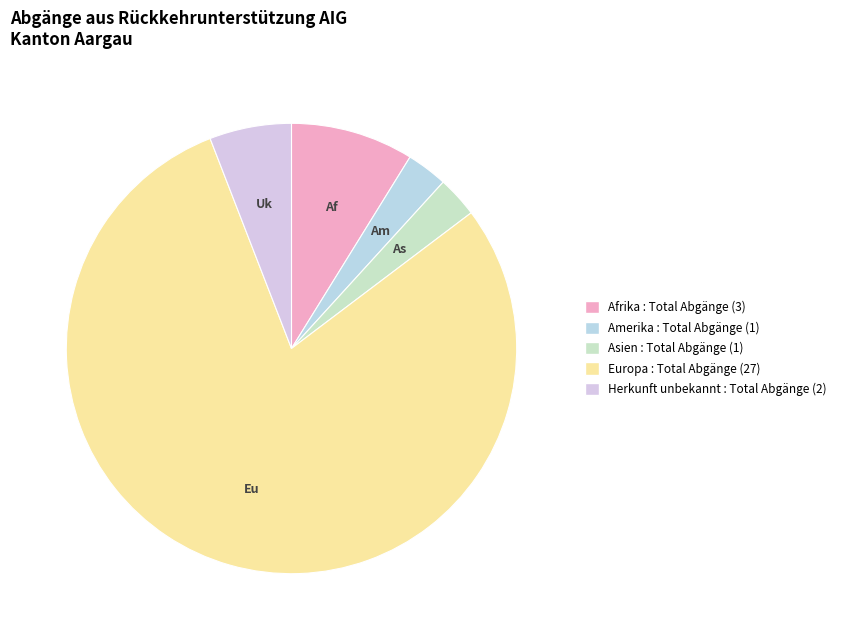

To the nearest percent, what percentage of the pie is Europa?

79%